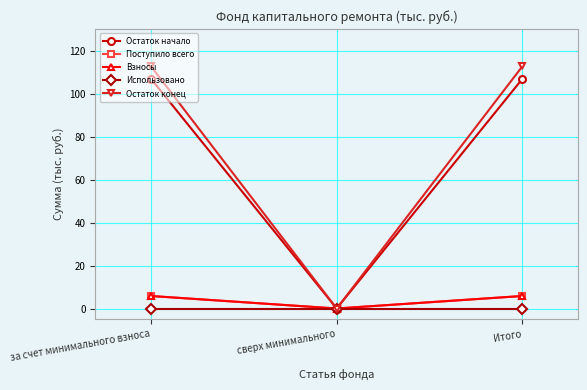

What is the value of the Поступило всего point at the 3rd from the left?

5.8